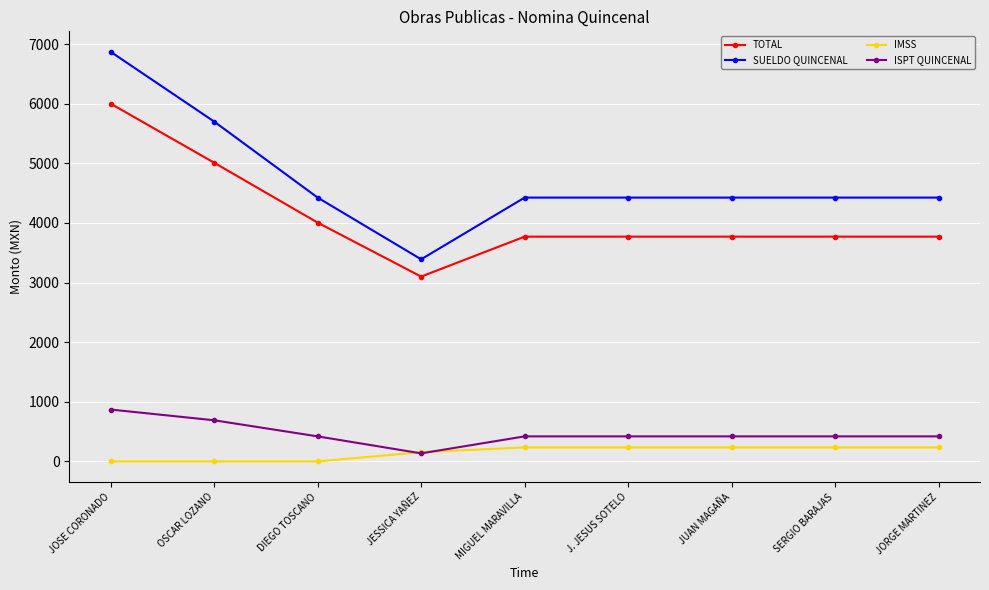

True or false: ISPT QUINCENAL and SUELDO QUINCENAL cross at least once.

False